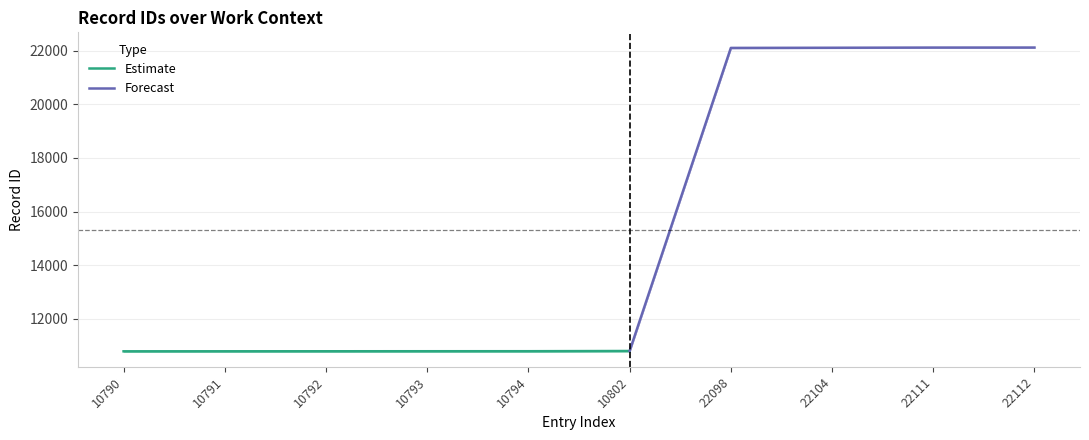

The value of id_mid at 10792 is 10792. True or false?

True